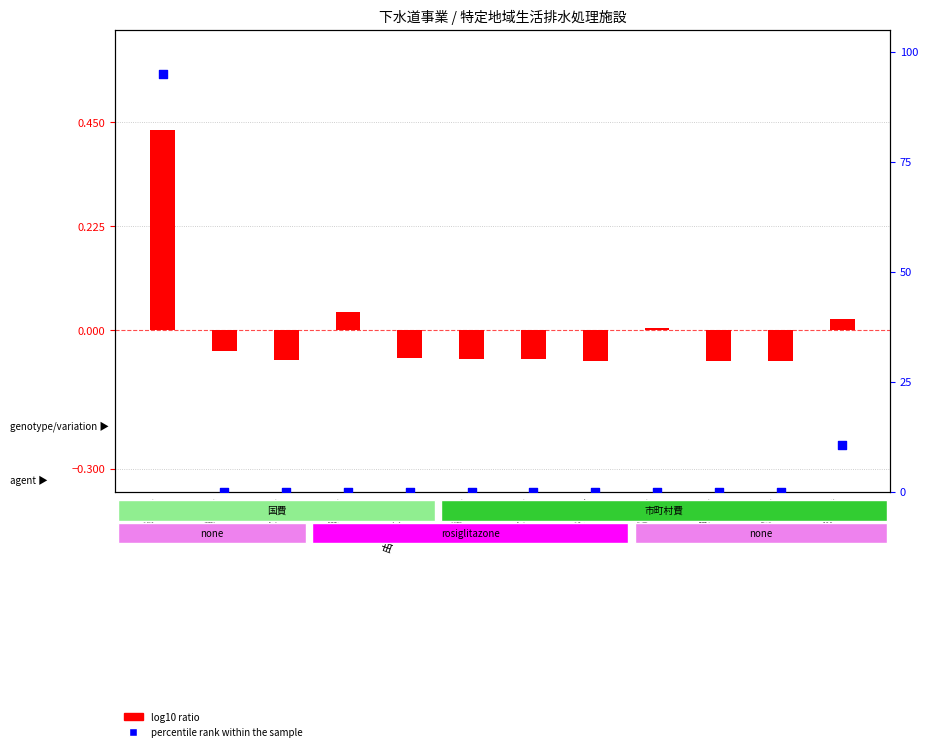

Which series contains the lowest Y value?

log10 ratio